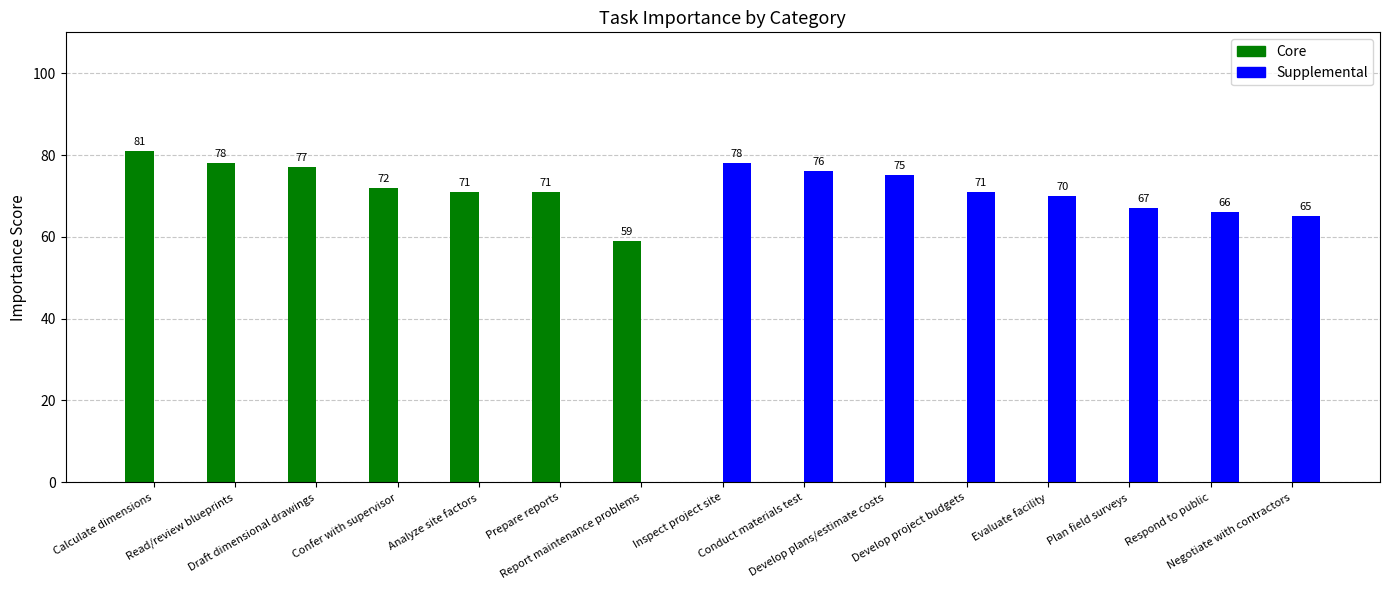

What is the spread (max minus min) of values at Inspect project site?

78